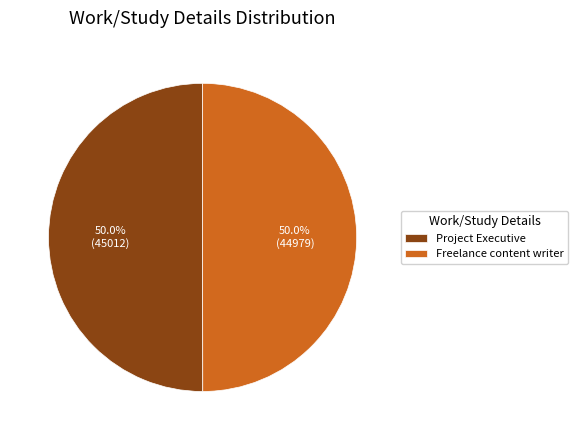

What is the ratio of the value at Project Executive to the value at Freelance content writer?

1.0